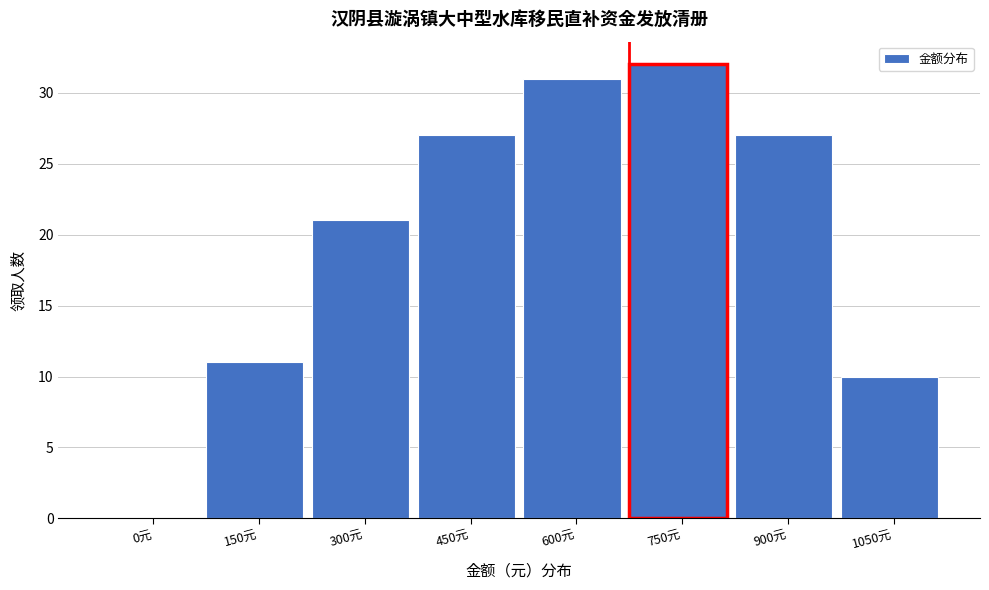

Reading left to right, extract all data points from this chart.

0元=0	150元=11	300元=21	450元=27	600元=31	750元=32	900元=27	1050元=10